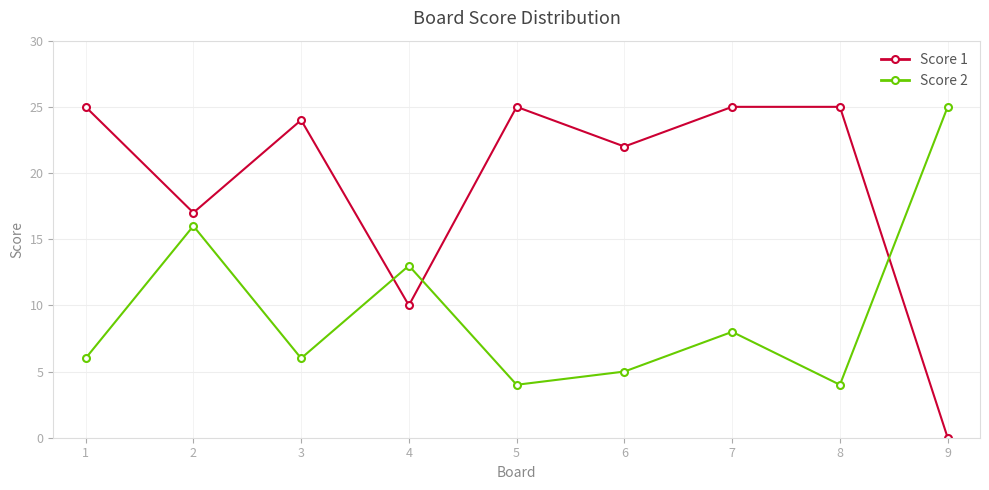

List the series in order of their overall mean, lowest first.

Score 2, Score 1